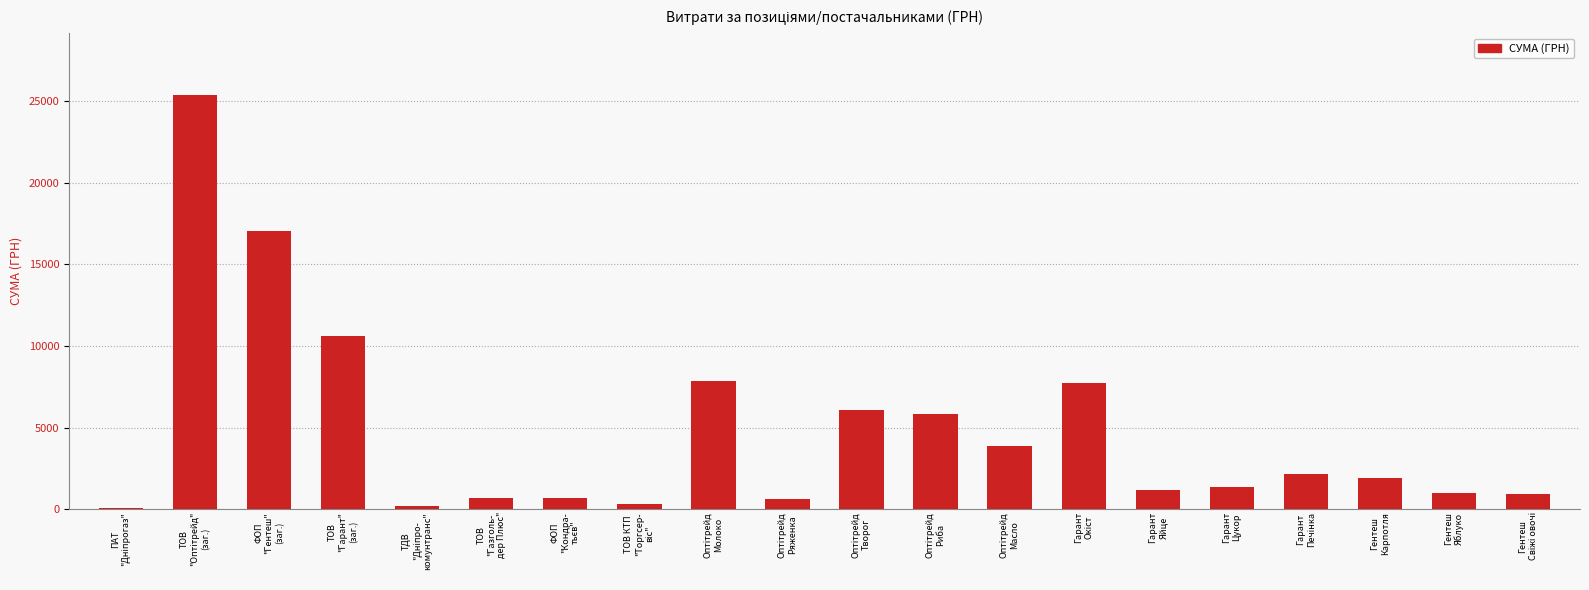

What is the sum of all values?

95474.0